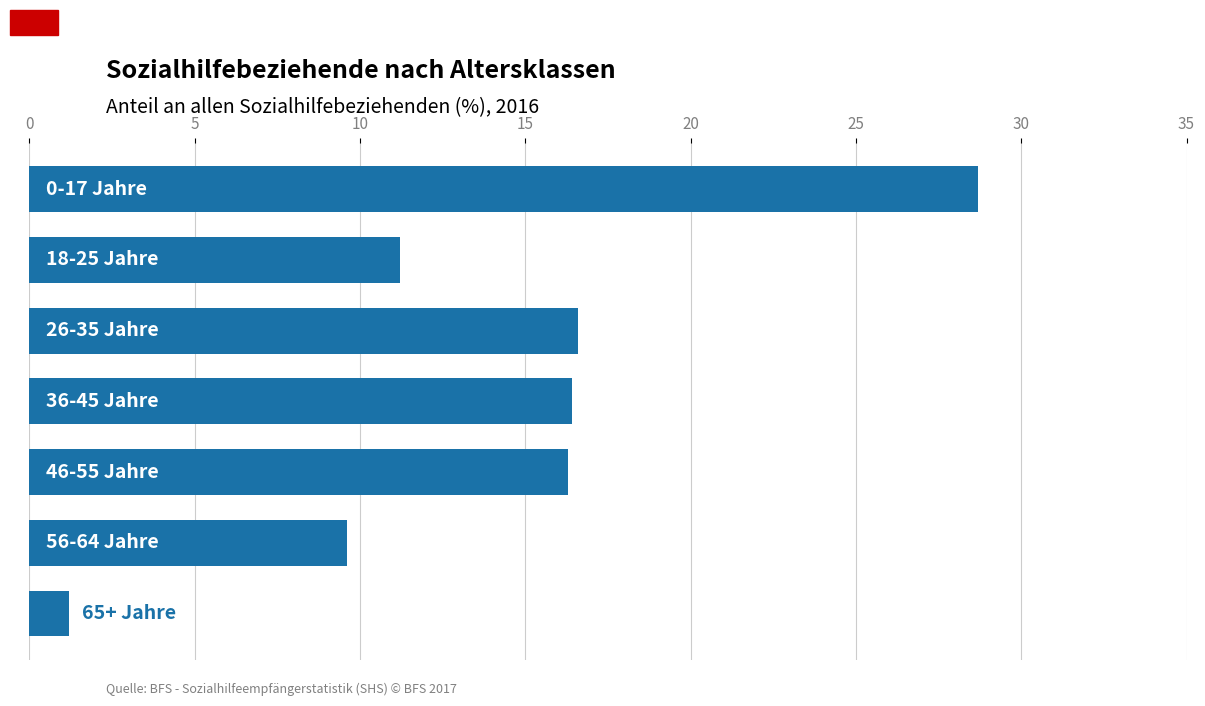

What is the greatest value displayed?

28.7